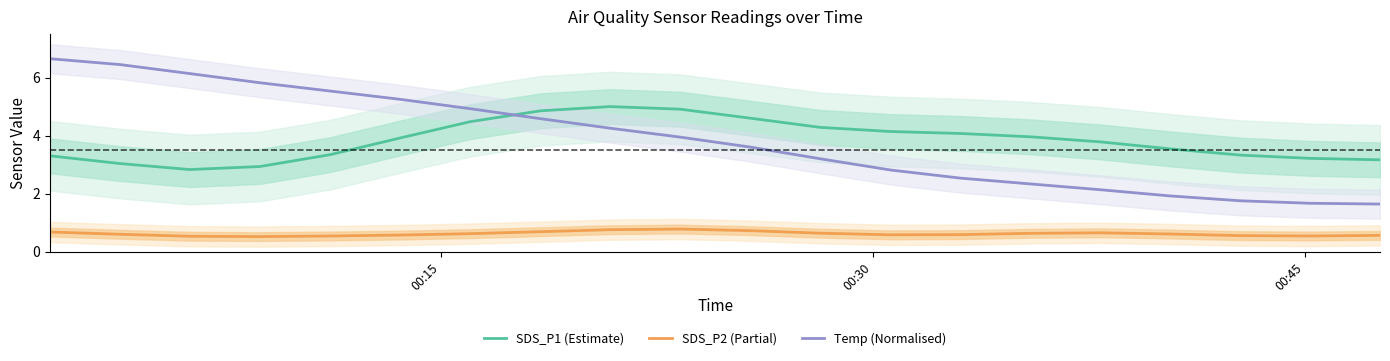

True or false: SDS_P2 (Partial) and SDS_P1 (Estimate) intersect in this chart.

False